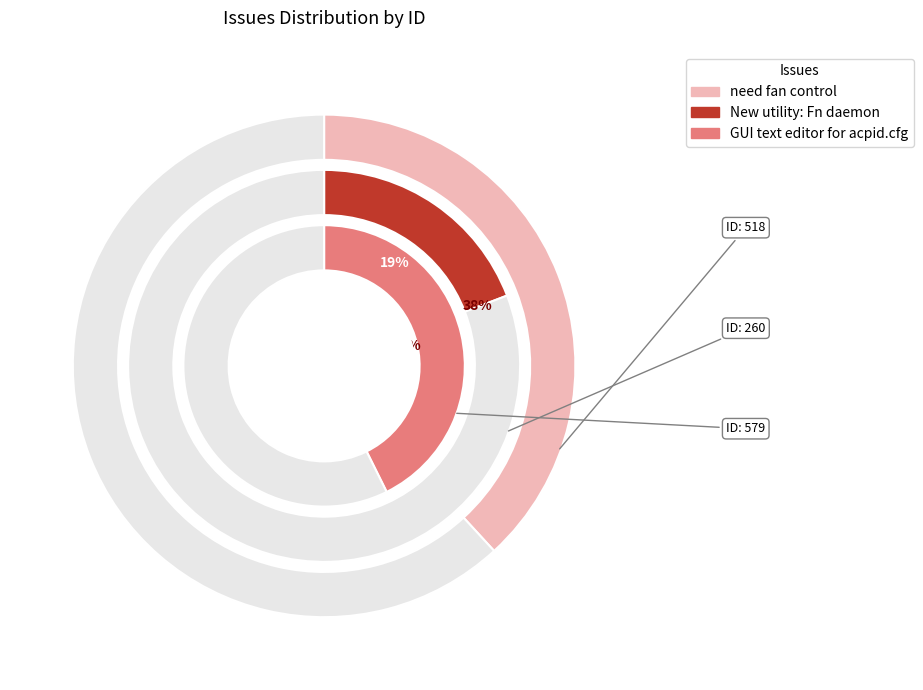

What percentage is the GUI text editor for acpid.cfg slice, to the nearest percent?

43%